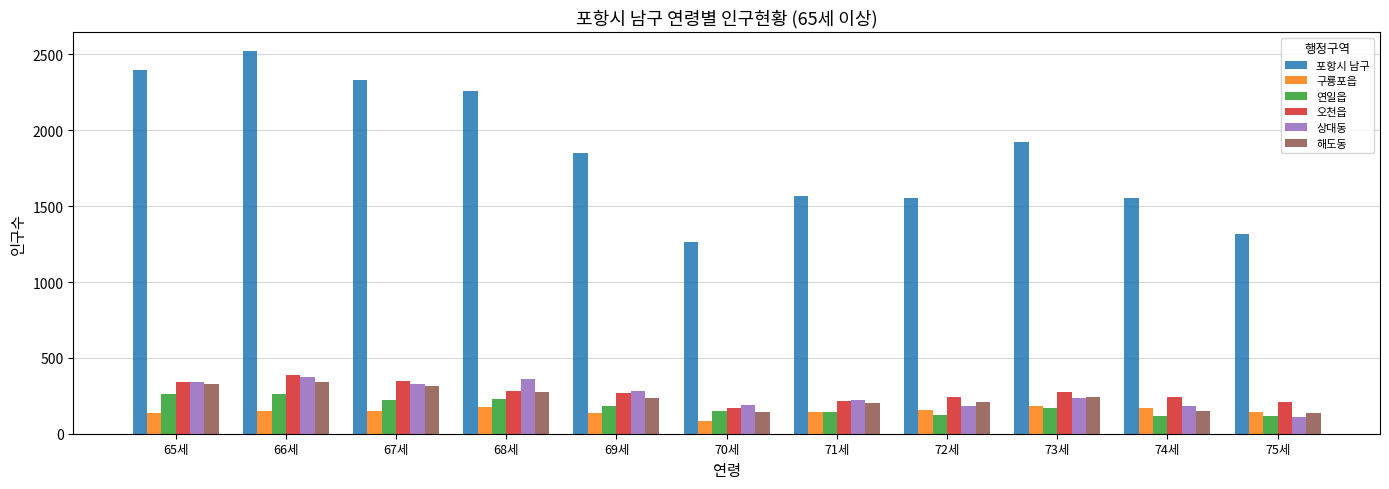

Are the bars grouped side by side (vs. stacked)?

Yes